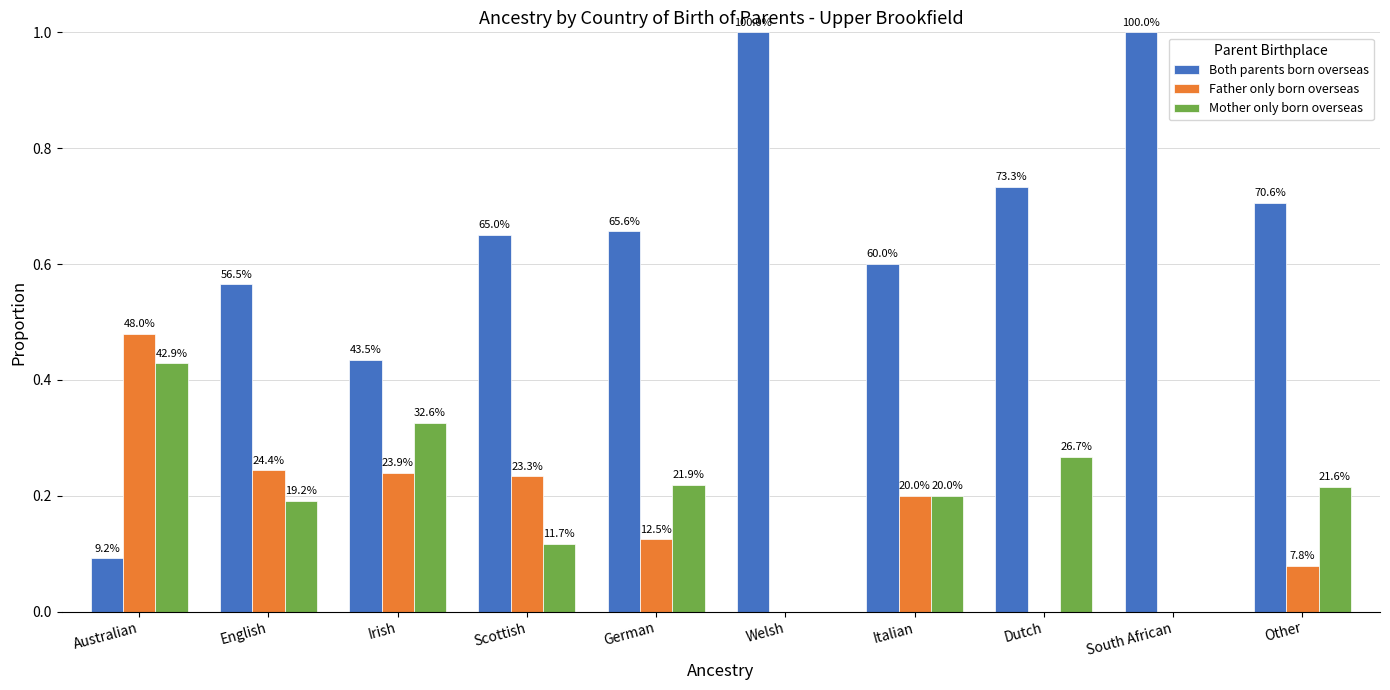

How many groups of bars are there?

10